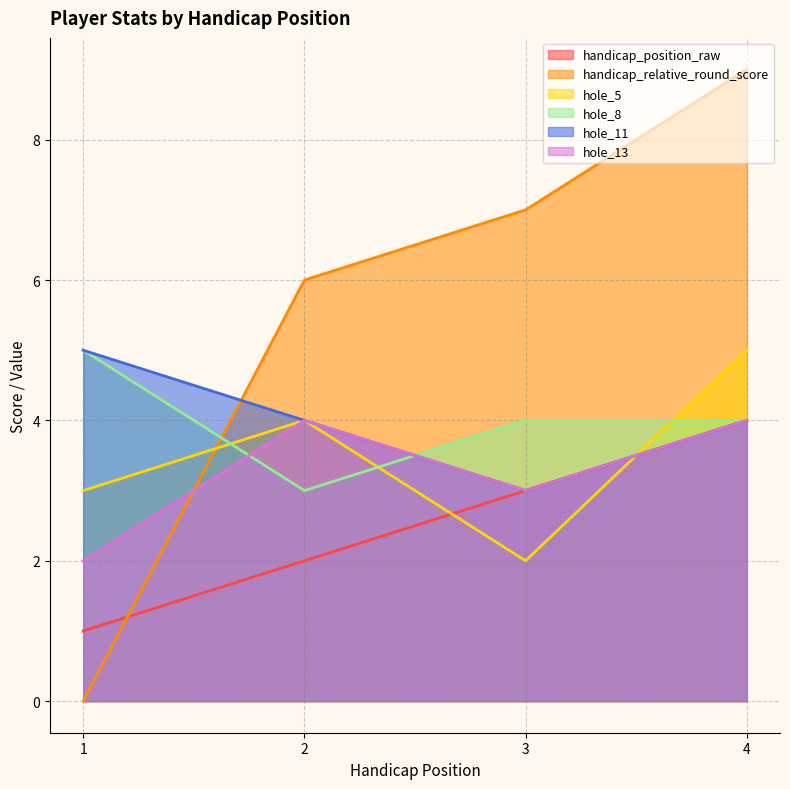

Rank the categories by hole_13 value from highest to lowest.

2, 4, 3, 1